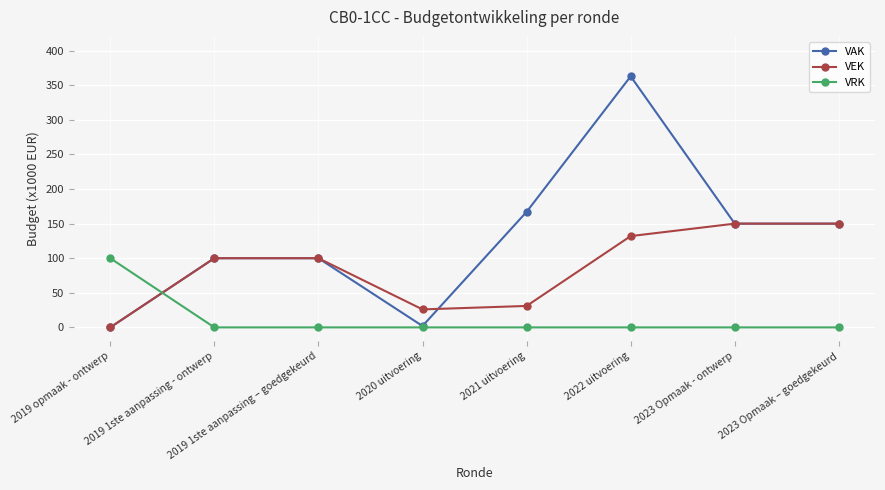

True or false: VRK has a value of 0 at 2022 uitvoering.

True